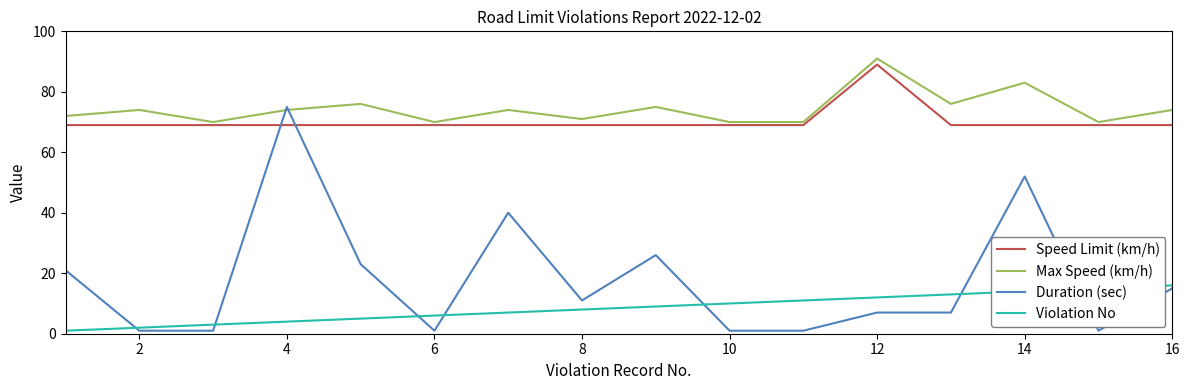

True or false: Violation No and Max Speed (km/h) intersect in this chart.

False